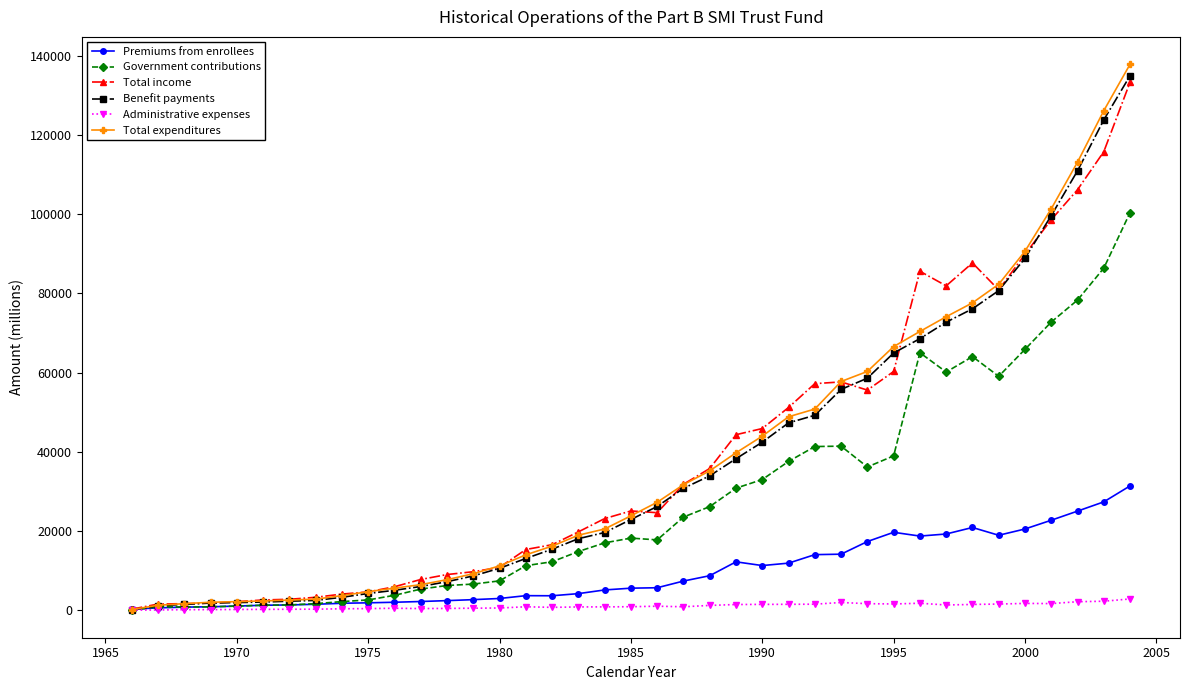

True or false: Premiums from enrollees has more than 0 points higher than both neighbors.

True